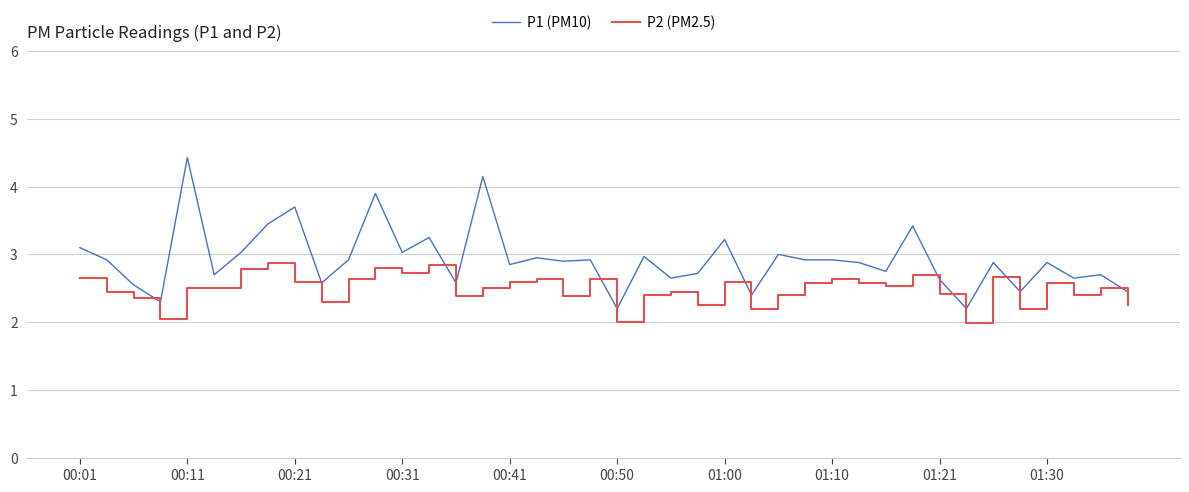

What is the minimum value for P1 (PM10)?

2.2